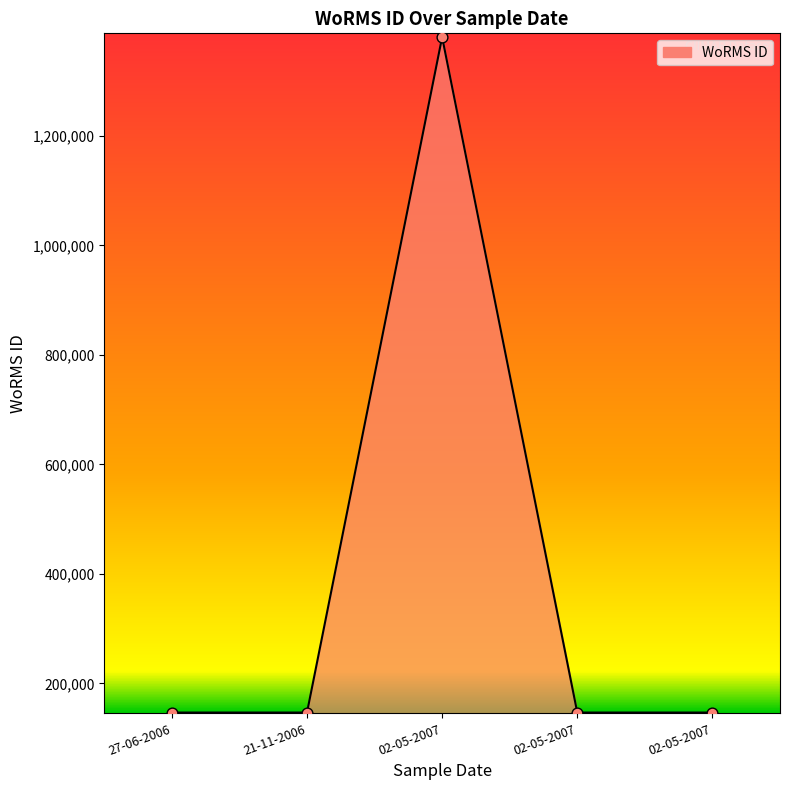

Approximately how many times larger is the value at 27-06-2006 compared to 02-05-2007?

0.1